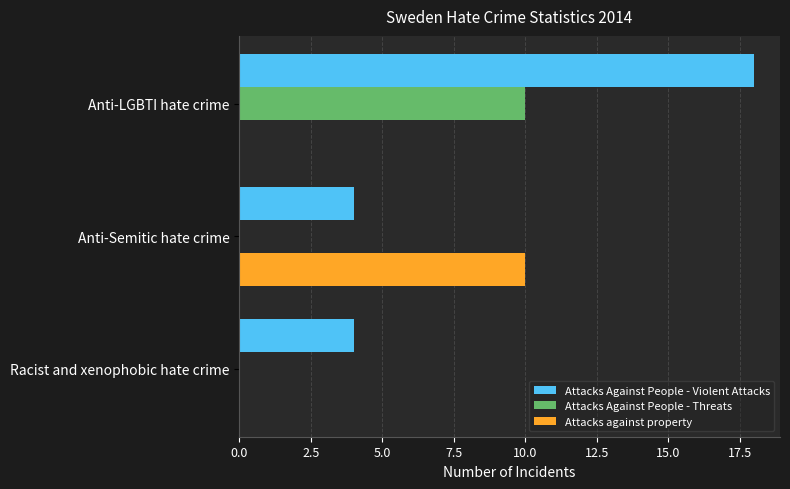

What value does the Attacks against property series have at Anti-Semitic hate crime?

10